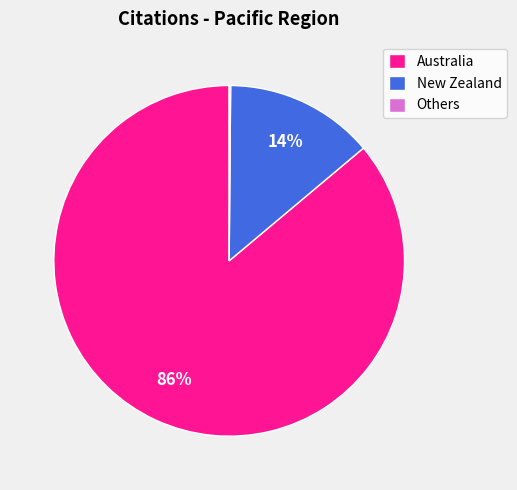

To the nearest percent, what is the difference between the largest and smallest slice percentages?

86%